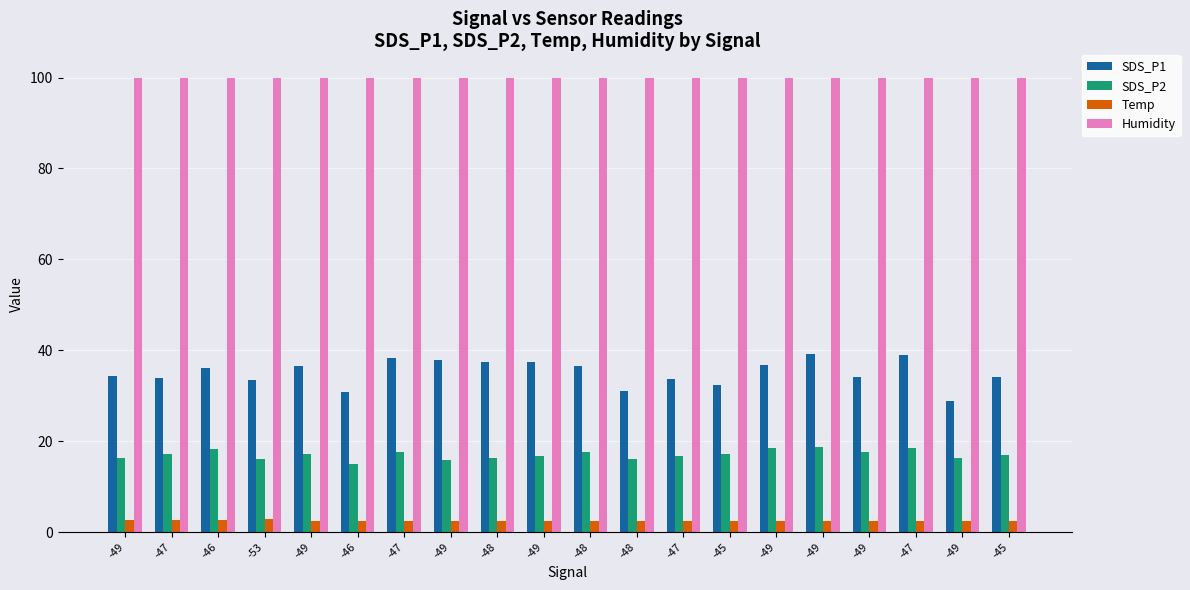

Reading left to right, list all the values displayed in this chart.

SDS_P1: -49=34.2	-47=33.8	-46=36.2	-53=33.4	-49=36.6	-46=30.8	-47=38.2	-49=37.8	-48=37.5	-49=37.3	-48=36.6	-48=31.1	-47=33.6	-45=32.4	-49=36.8	-49=39.2	-49=34.1	-47=38.9	-49=28.8	-45=34.1
SDS_P2: -49=16.3	-47=17.2	-46=18.3	-53=16.1	-49=17.2	-46=15.0	-47=17.6	-49=15.8	-48=16.2	-49=16.8	-48=17.6	-48=16.0	-47=16.7	-45=17.2	-49=18.5	-49=18.8	-49=17.6	-47=18.6	-49=16.2	-45=17.0
Temp: -49=2.7	-47=2.7	-46=2.7	-53=2.8	-49=2.5	-46=2.5	-47=2.5	-49=2.4	-48=2.5	-49=2.5	-48=2.4	-48=2.4	-47=2.4	-45=2.4	-49=2.4	-49=2.4	-49=2.5	-47=2.5	-49=2.5	-45=2.4
Humidity: -49=99.9	-47=99.9	-46=99.9	-53=99.9	-49=99.9	-46=99.9	-47=99.9	-49=99.9	-48=99.9	-49=99.9	-48=99.9	-48=99.9	-47=99.9	-45=99.9	-49=99.9	-49=99.9	-49=99.9	-47=99.9	-49=99.9	-45=99.9